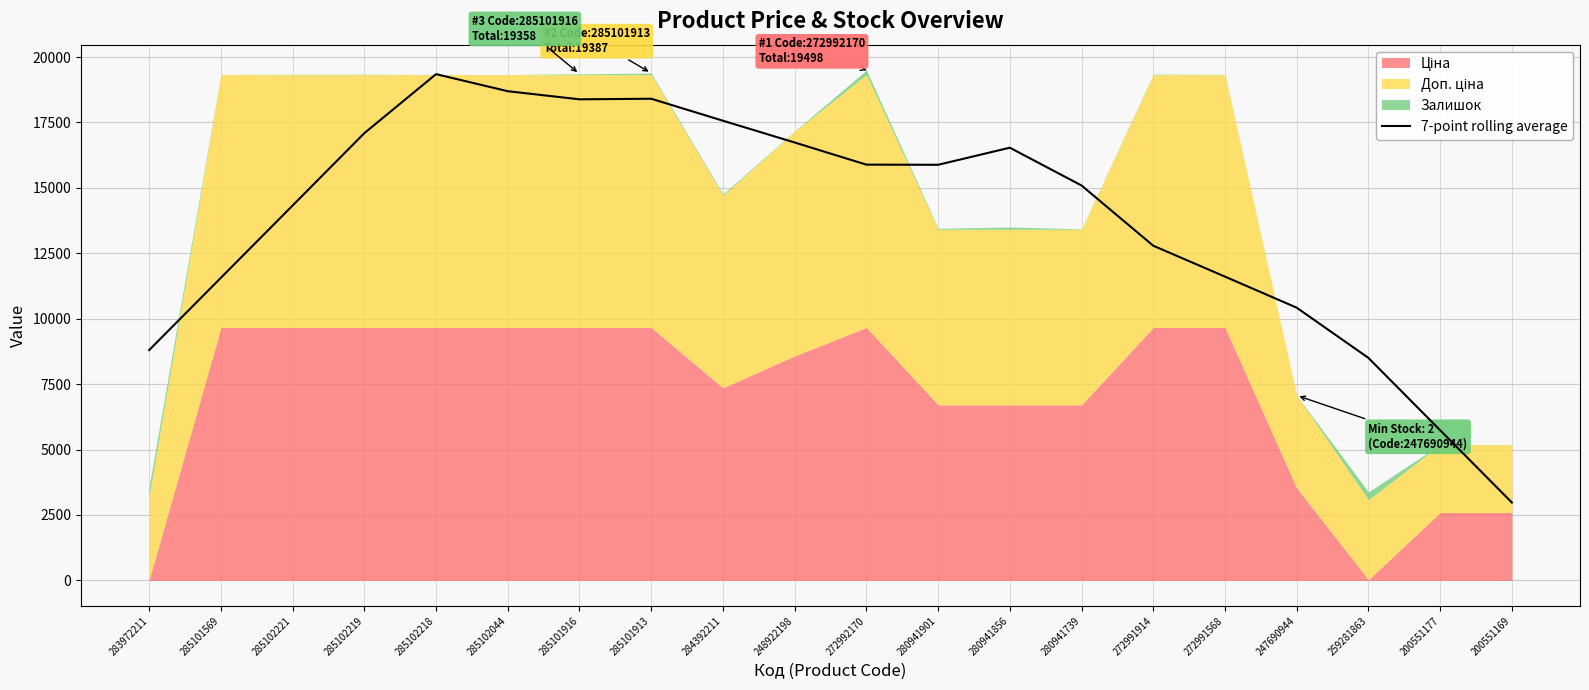

What is the label of the 5th point from the right?

272991568